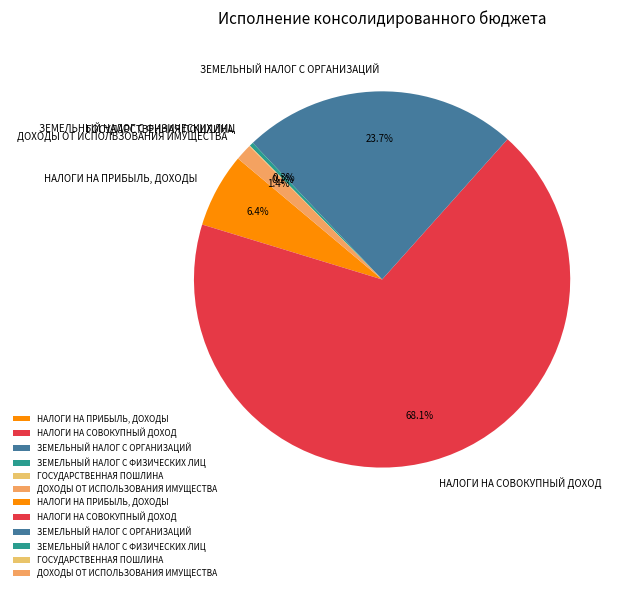

True or false: ДОХОДЫ ОТ ИСПОЛЬЗОВАНИЯ ИМУЩЕСТВА accounts for 13% of the total.

False